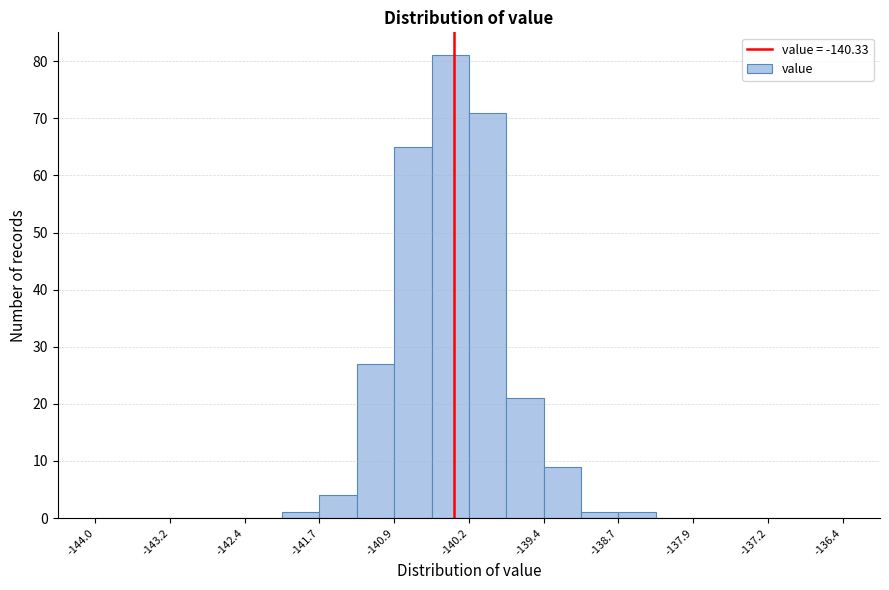

Around what value on the x-axis is the tallest bar? Give the approximate position of its centre, as read against the axis.

-140.4